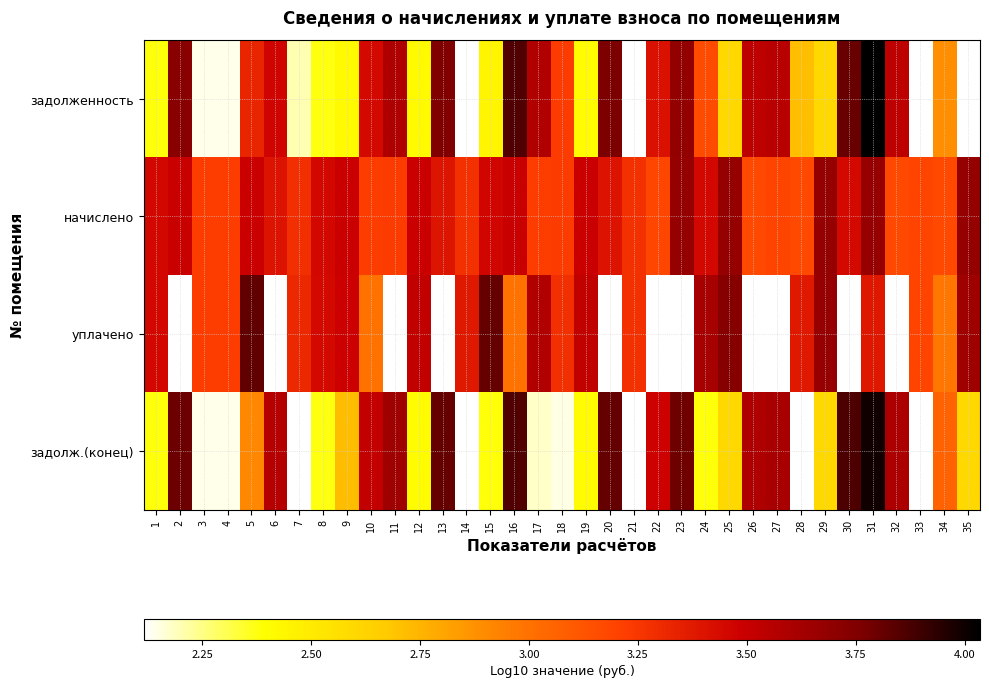

What is the minimum value shown in the chart?

2.1